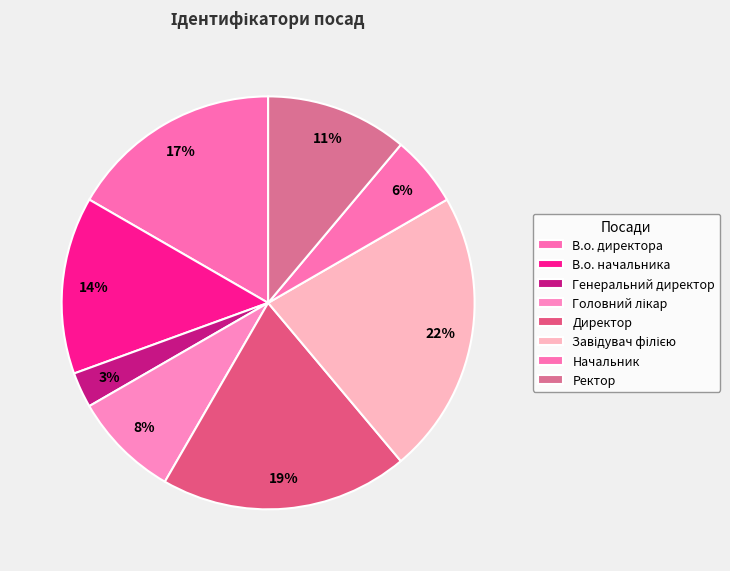

Does Генеральний директор represent more than half of the total?

No